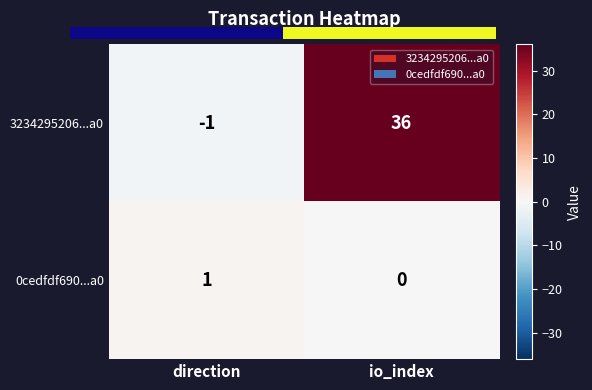

Count the number of data series in this chart.

2